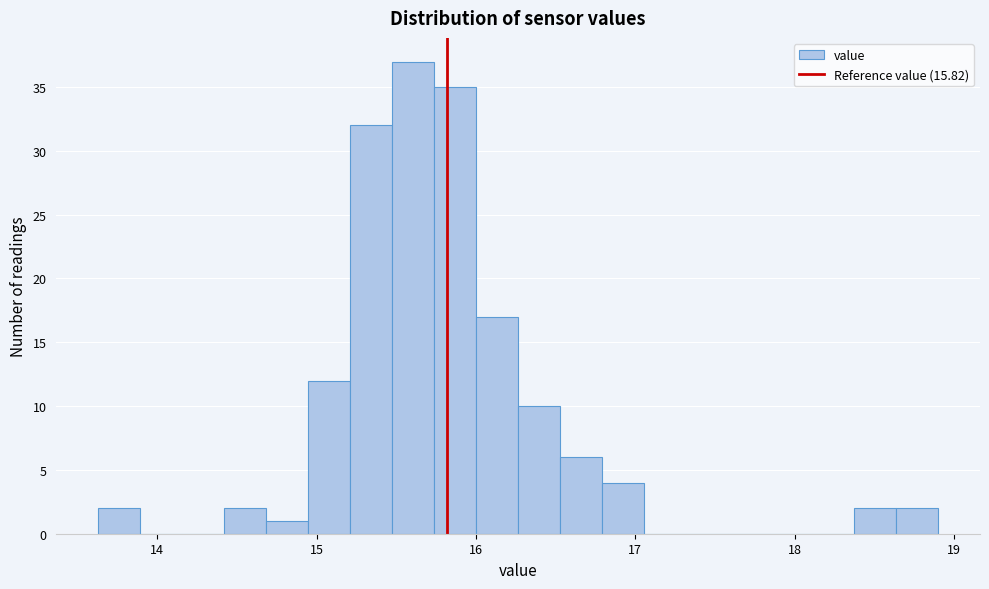

Read against the x-axis, roughly where is the centre of the tallest bar?

15.6